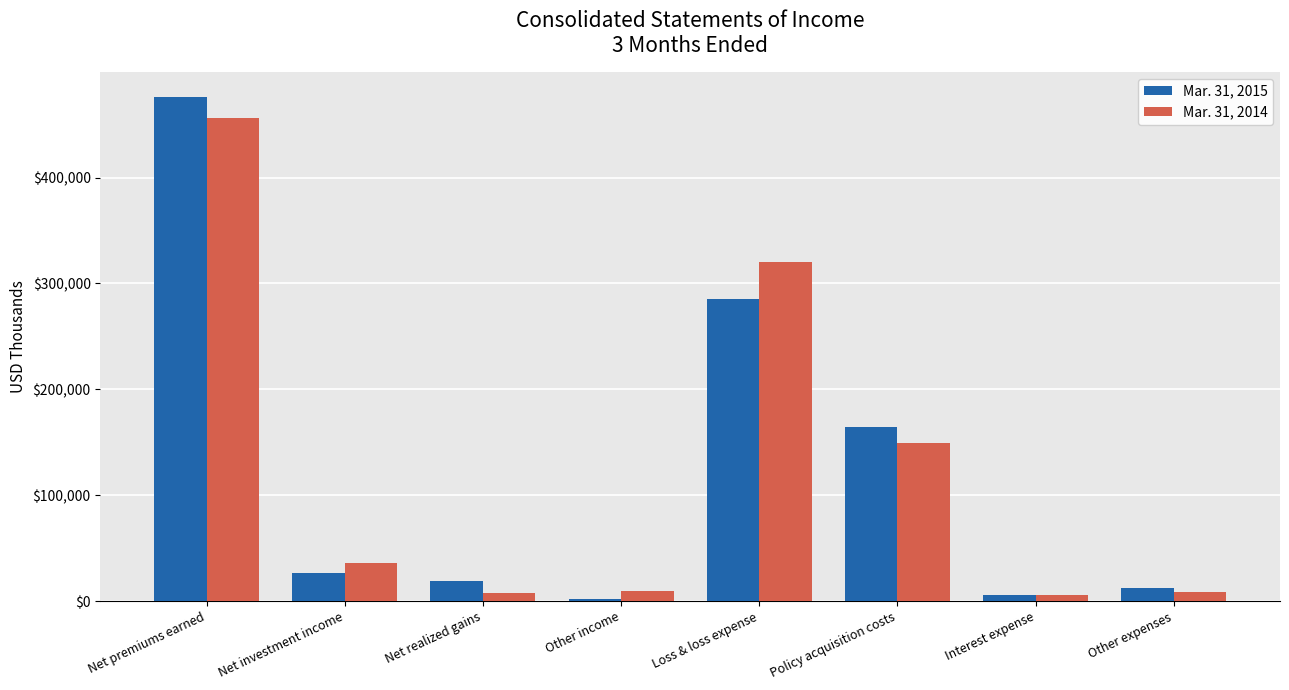

At which label does Mar. 31, 2015 reach its peak?

Net premiums earned